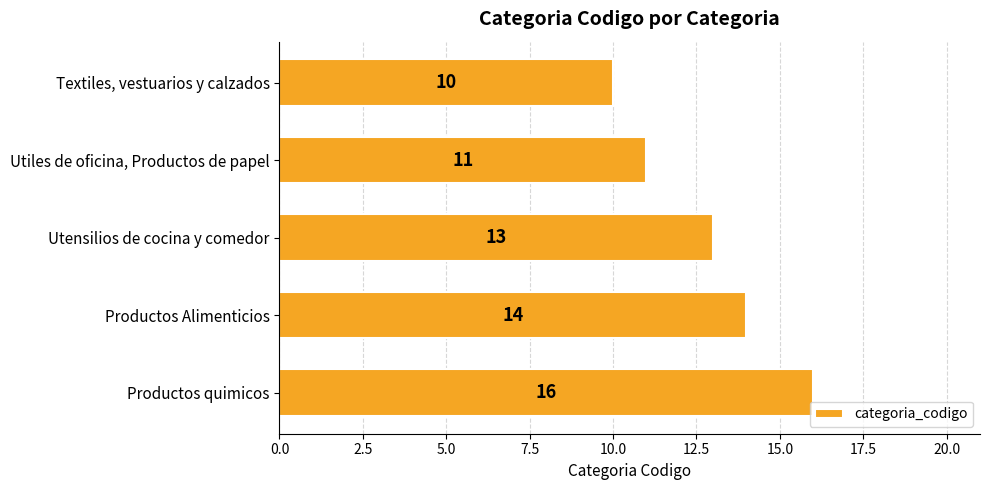

The value at Utensilios de cocina y comedor is 13. True or false?

True